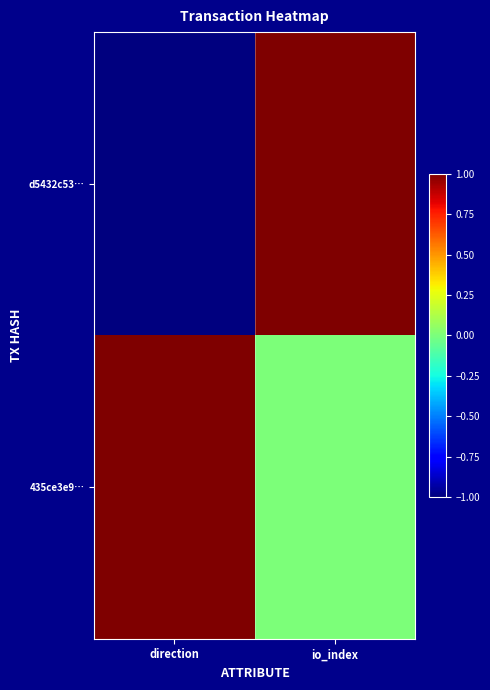

Which has a higher value, io_index or direction?

io_index